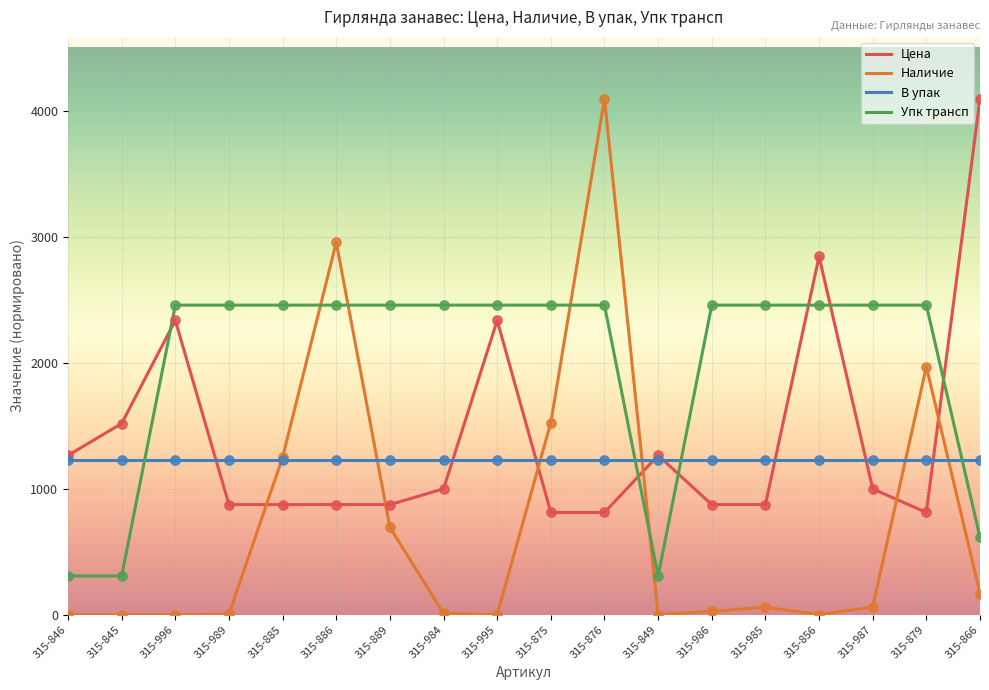

What is the difference between the highest and lowest values at 315-876?

3284.6